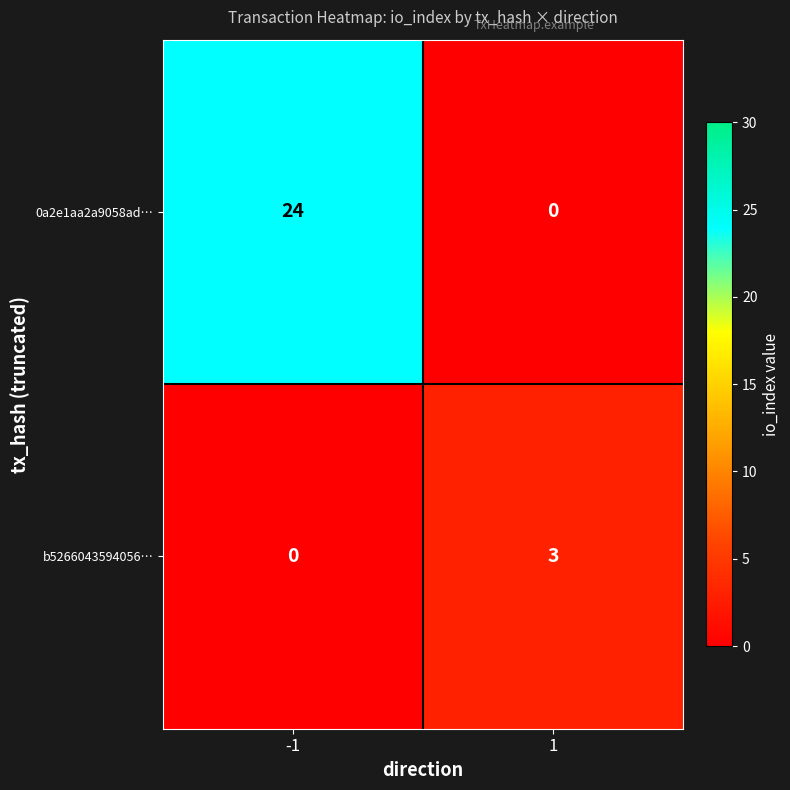

Reading left to right, extract all data points from this chart.

0a2e1aa2a9058ad…: 24	0
b5266043594056…: 0	3